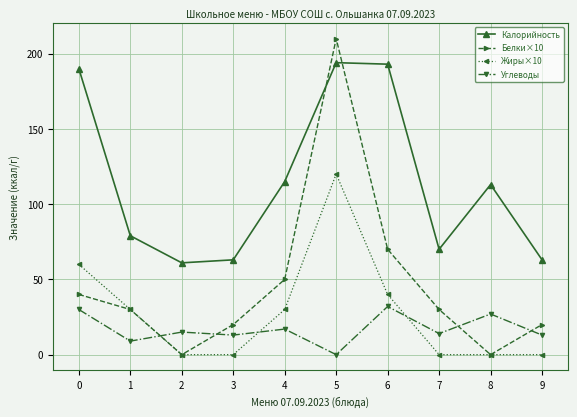

What is the average value of the Углеводы series?

17